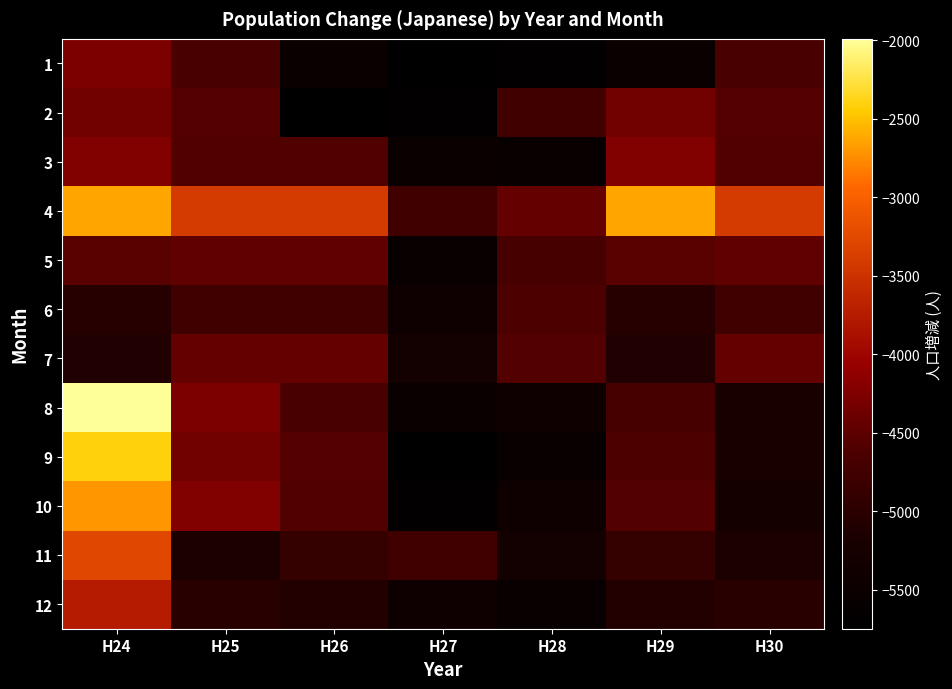

Reading left to right, list all the values displayed in this chart.

1: H24=-4261	H25=-4670	H26=-5515	H27=-5747	H28=-5686	H29=-5515	H30=-4670
2: H24=-4347	H25=-4552	H26=-5747	H27=-5686	H28=-4755	H29=-4347	H30=-4552
3: H24=-4225	H25=-4585	H26=-4585	H27=-5515	H28=-5565	H29=-4225	H30=-4585
4: H24=-2632	H25=-3413	H26=-3413	H27=-4755	H28=-4436	H29=-2632	H30=-3413
5: H24=-4517	H25=-4464	H26=-4464	H27=-5565	H28=-4679	H29=-4517	H30=-4464
6: H24=-5038	H25=-4753	H26=-4753	H27=-5436	H28=-4623	H29=-5038	H30=-4753
7: H24=-5108	H25=-4436	H26=-4436	H27=-5311	H28=-4559	H29=-5108	H30=-4436
8: H24=-1990	H25=-4261	H26=-4670	H27=-5515	H28=-5424	H29=-4679	H30=-5210
9: H24=-2407	H25=-4347	H26=-4552	H27=-5747	H28=-5565	H29=-4623	H30=-5210
10: H24=-2703	H25=-4225	H26=-4585	H27=-5686	H28=-5436	H29=-4559	H30=-5273
11: H24=-3273	H25=-5173	H26=-4893	H27=-4755	H28=-5311	H29=-4893	H30=-5173
12: H24=-3755	H25=-4999	H26=-5080	H27=-5424	H28=-5565	H29=-5080	H30=-4999